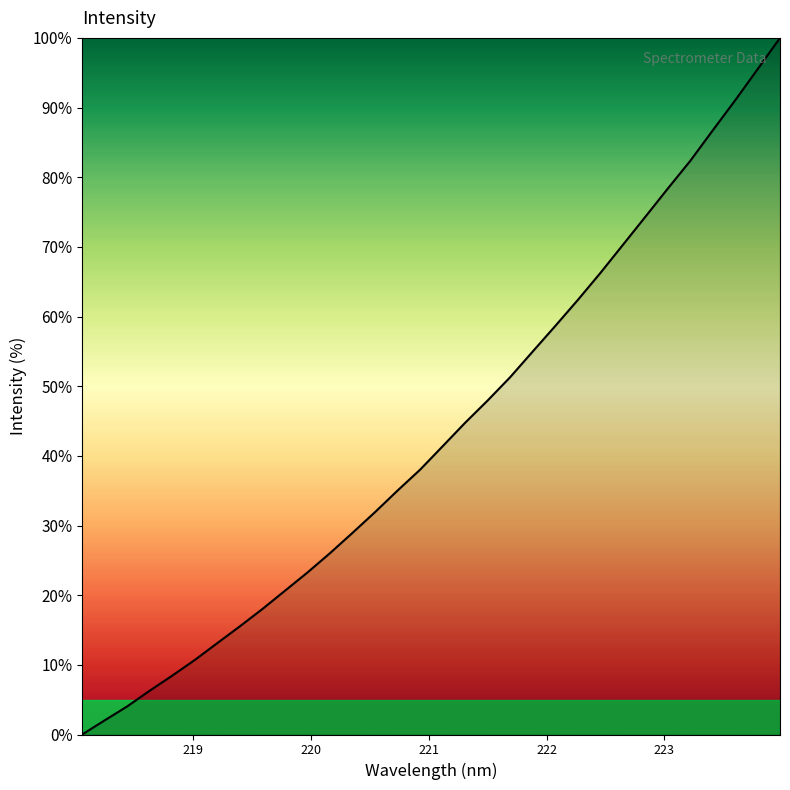

How many lines are shown in the chart?

1